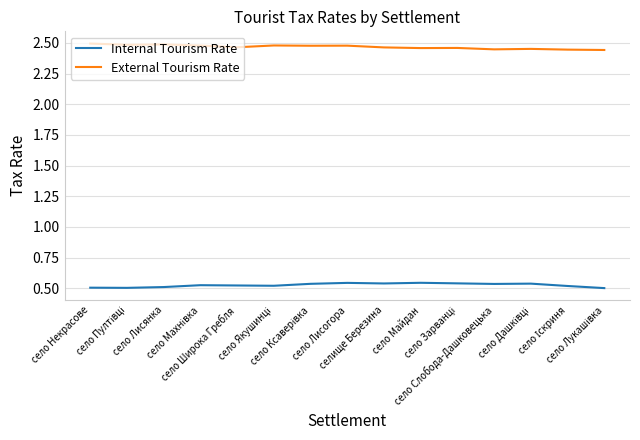

Rank the series by their average value, from lowest to highest.

Internal Tourism Rate, External Tourism Rate